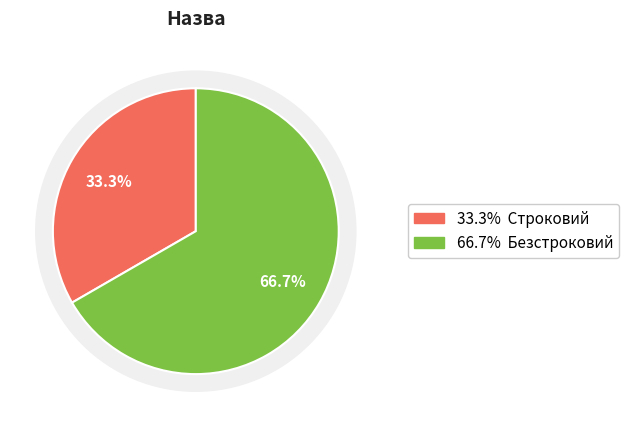

How many slices are in this pie chart?

2